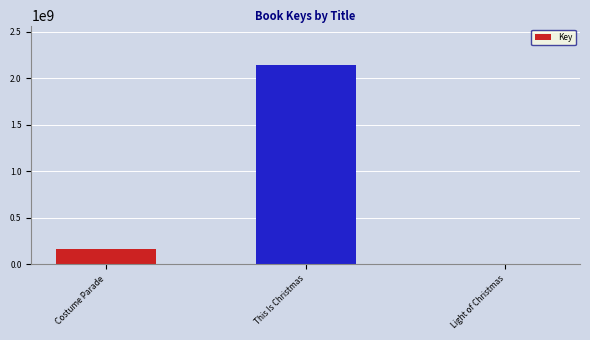

What is the sum of all values?

2302347782